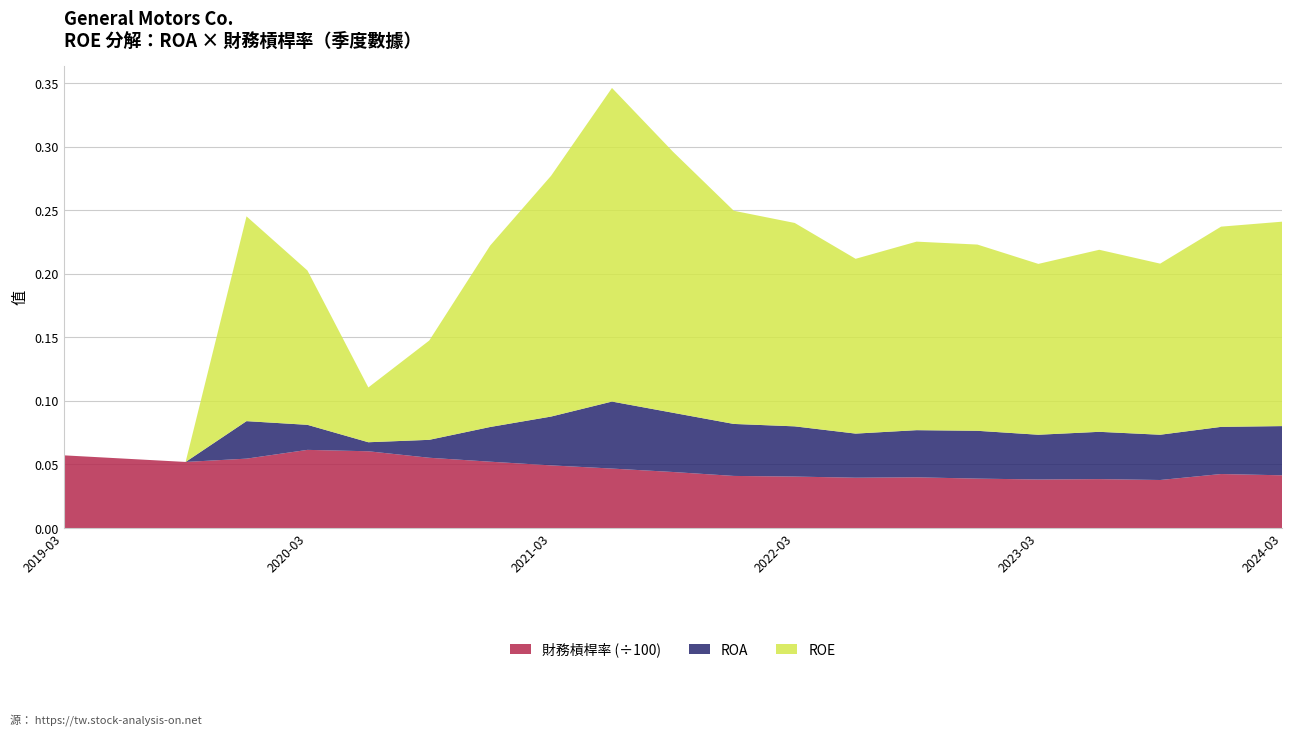

What are all the series names shown in the legend?

財務槓桿率 (÷100), ROA, ROE